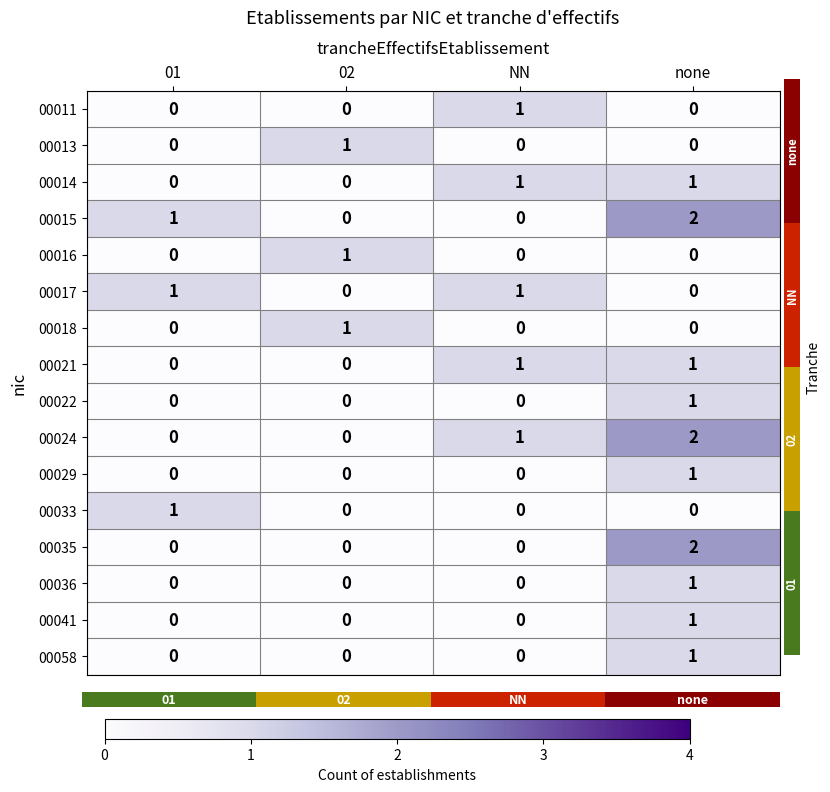

The 00058 series shows 0 at 01. True or false?

True